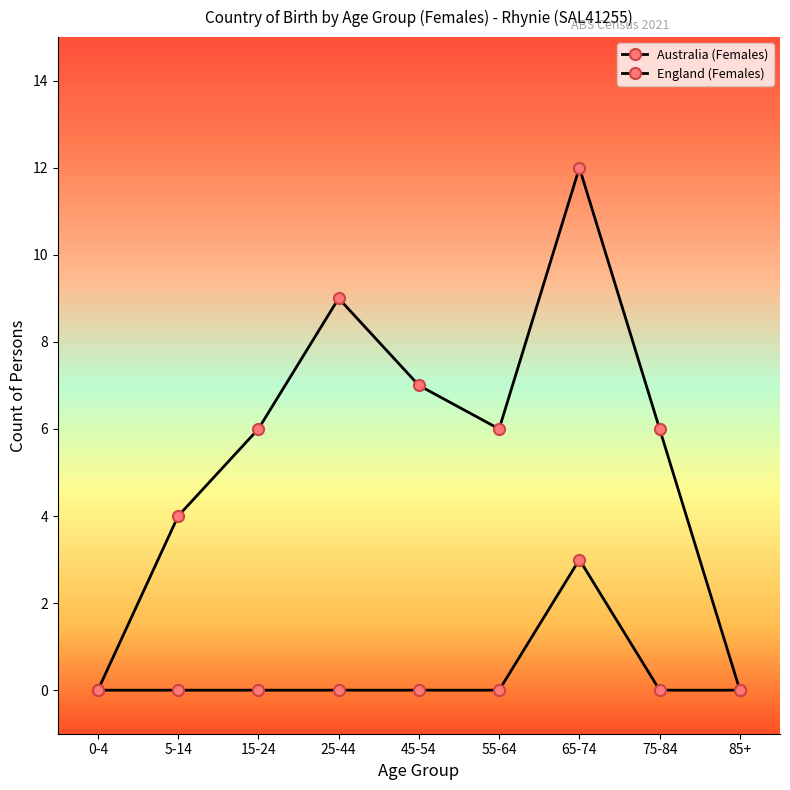

True or false: England (Females) has a value of 0 at 55-64.

True